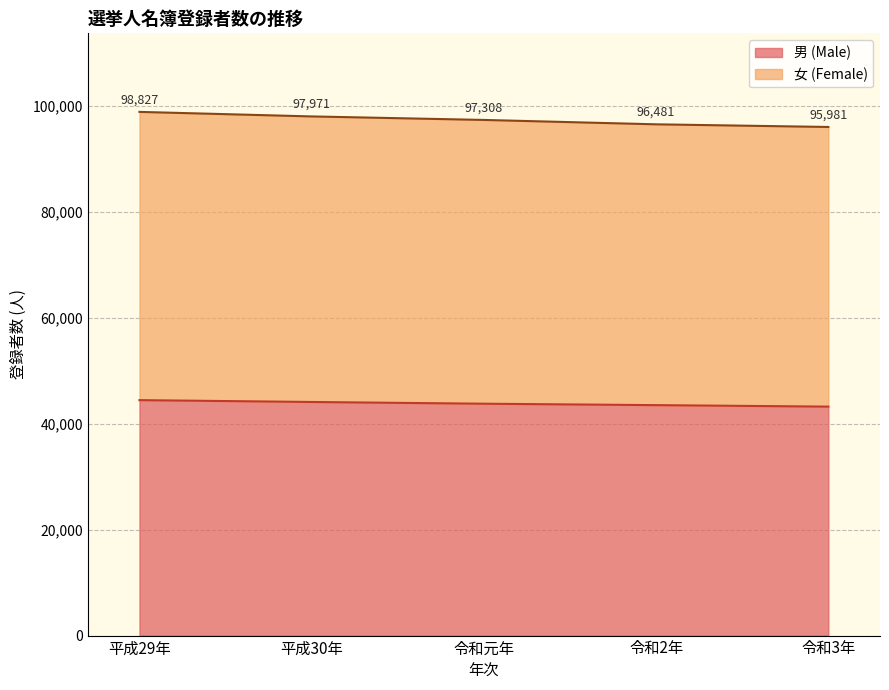

Where does the 男 (Male) series first go above 43756?

平成29年